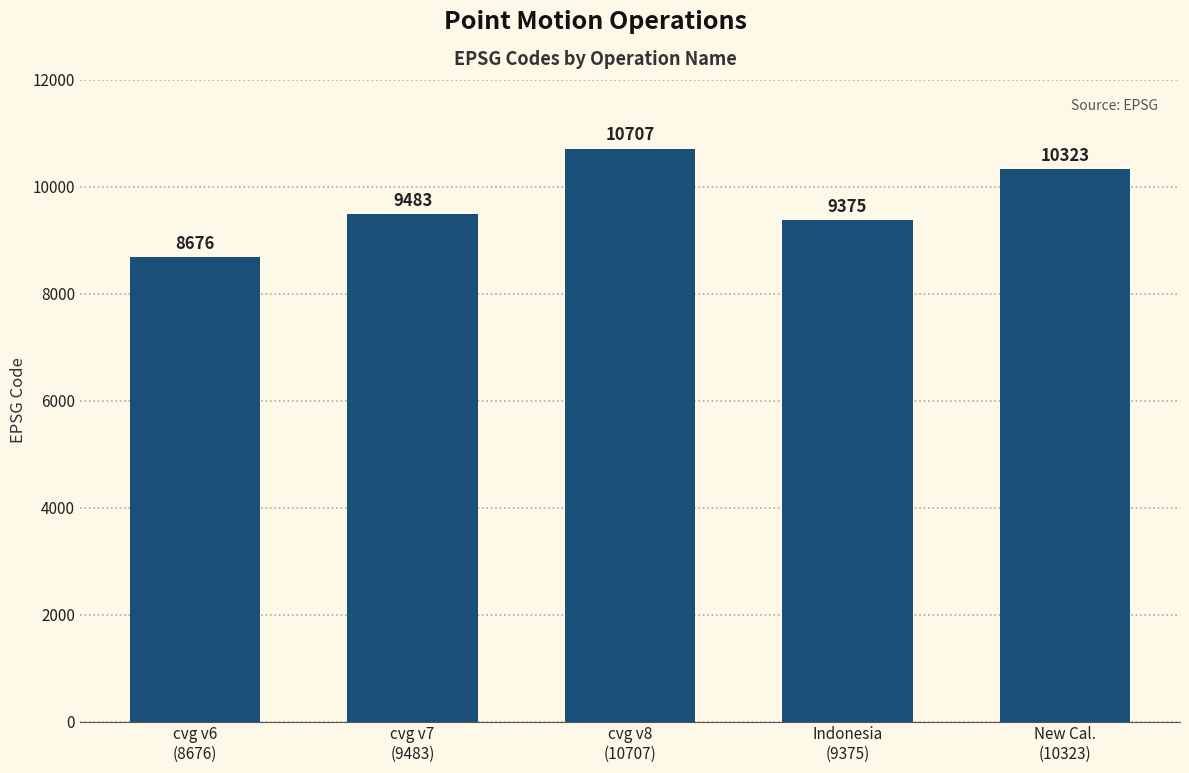

Reading left to right, transcribe all the data shown in this chart.

cvg v6
(8676)=8676	cvg v7
(9483)=9483	cvg v8
(10707)=10707	Indonesia
(9375)=9375	New Cal.
(10323)=10323